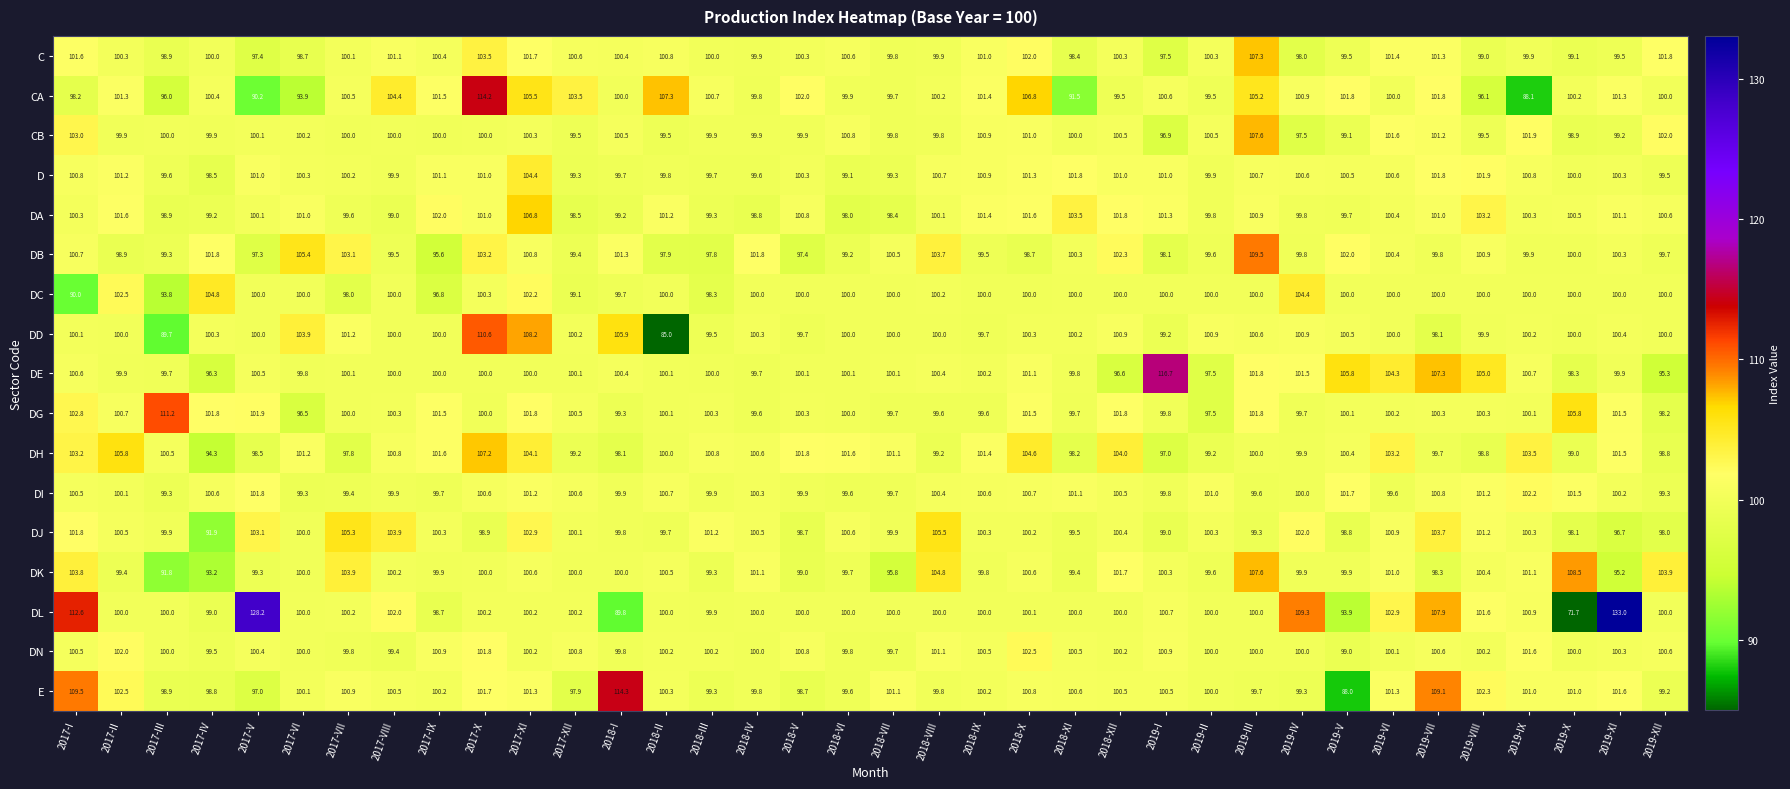

Which category has the highest value in the E series?

2018-I